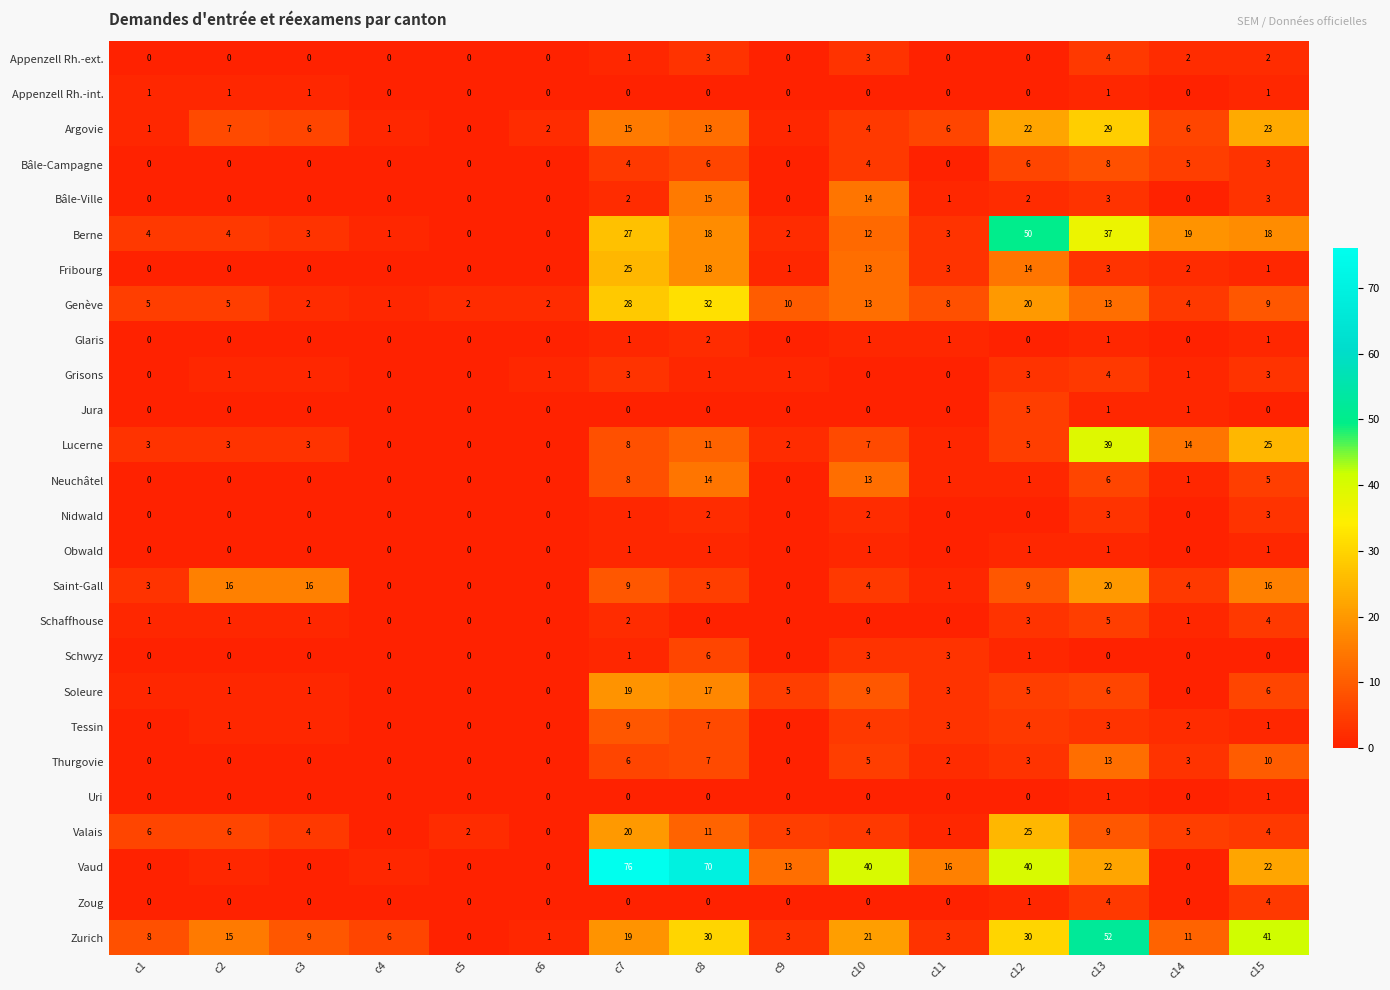

What is the sum of all Zoug values?

9